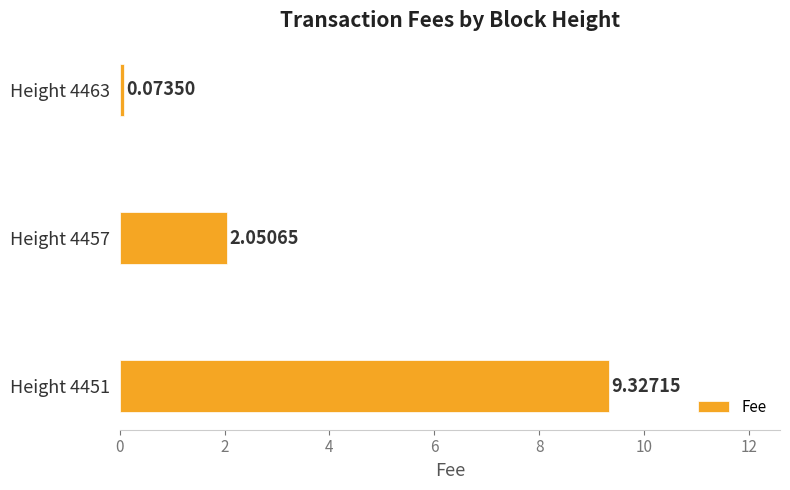

At which label is the value closest to 4?

Height 4457